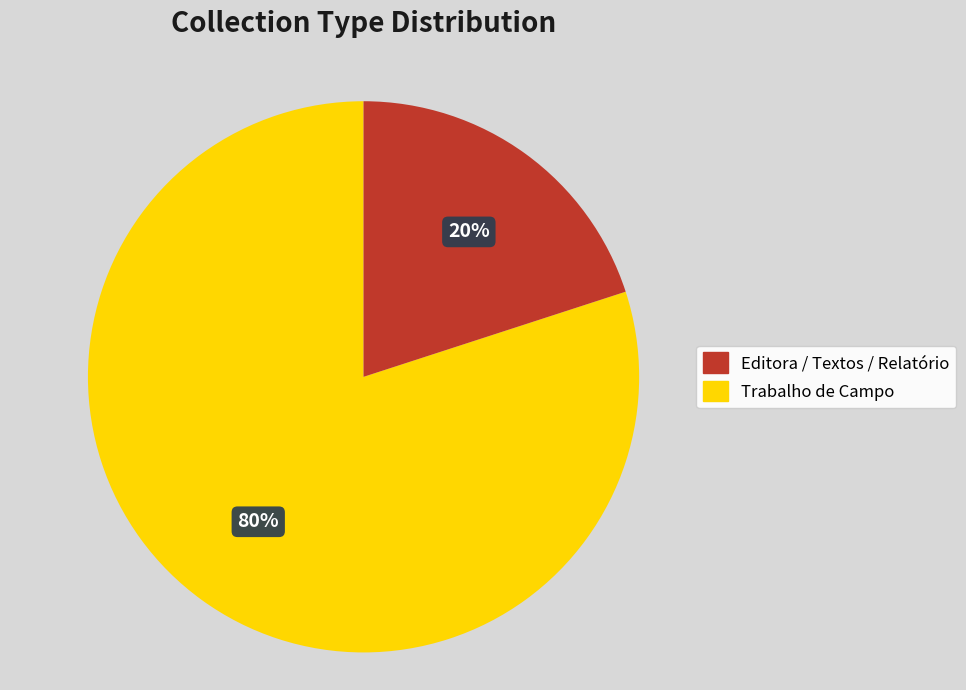

Count the number of slices in the pie.

2